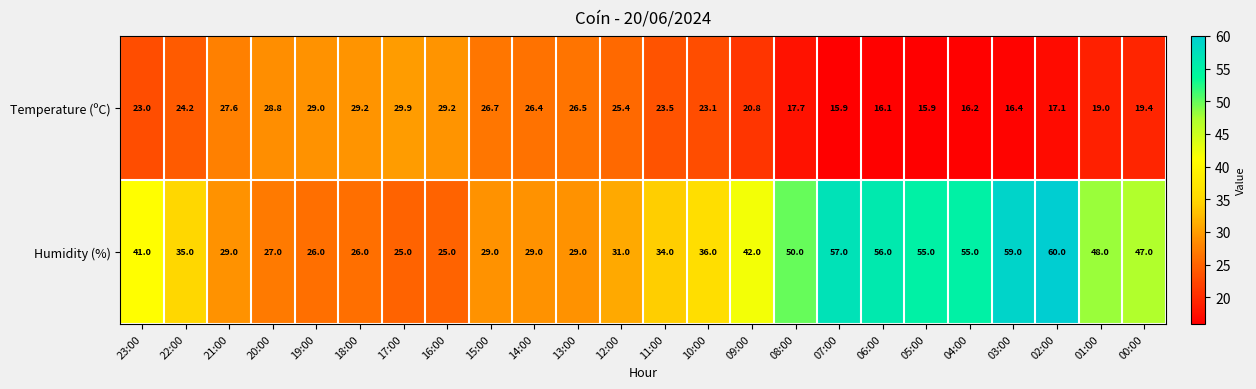

What is the greatest value displayed?

60.0